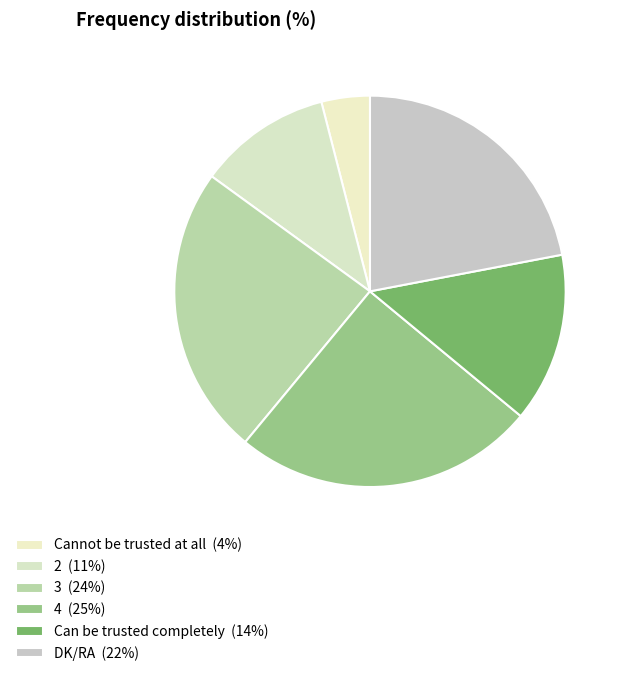

What percentage is the 4 slice, to the nearest percent?

25%